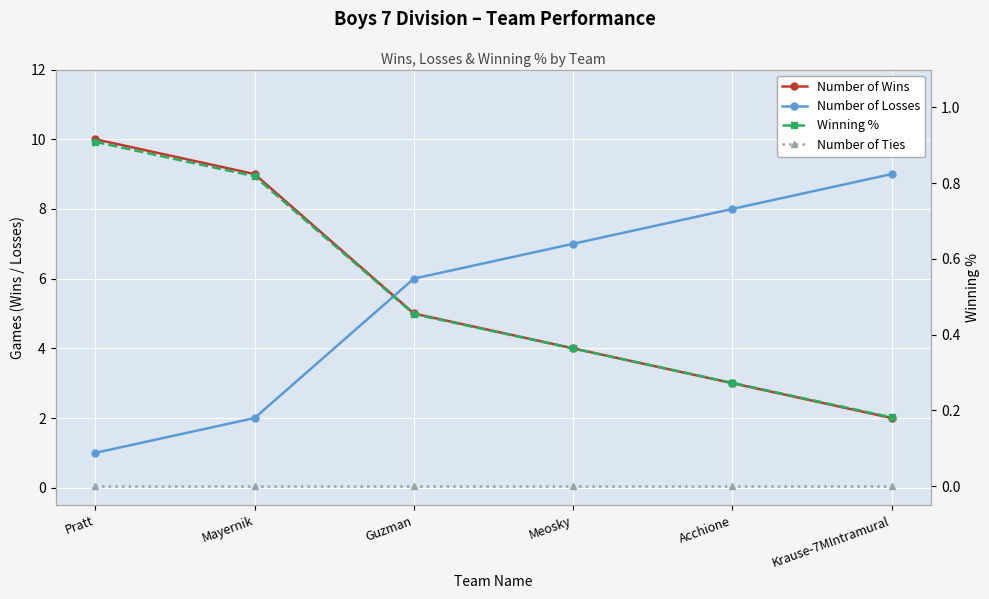

Rank the series at Acchione from highest to lowest value.

Number of Losses, Number of Wins, Winning %, Number of Ties